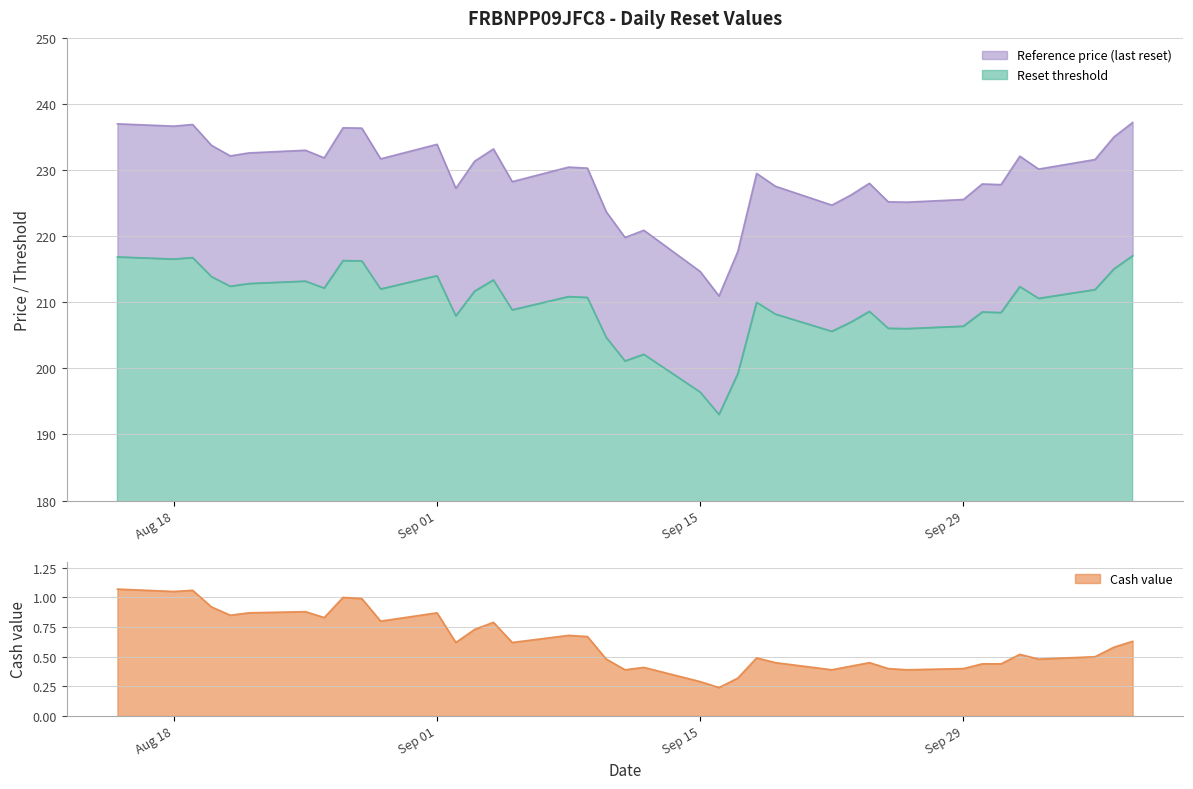

What is the highest value of the Reset threshold series?

217.0